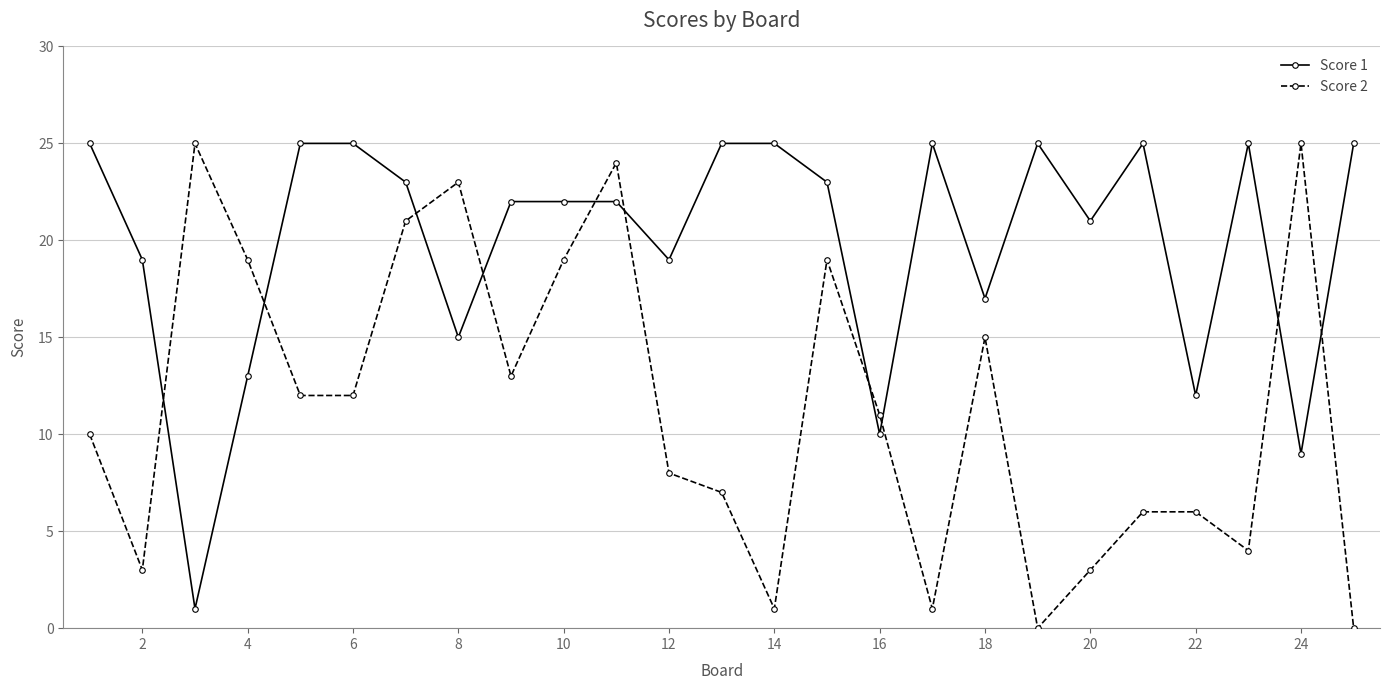

What is the difference between the maximum and minimum values in the Score 2 series?

25